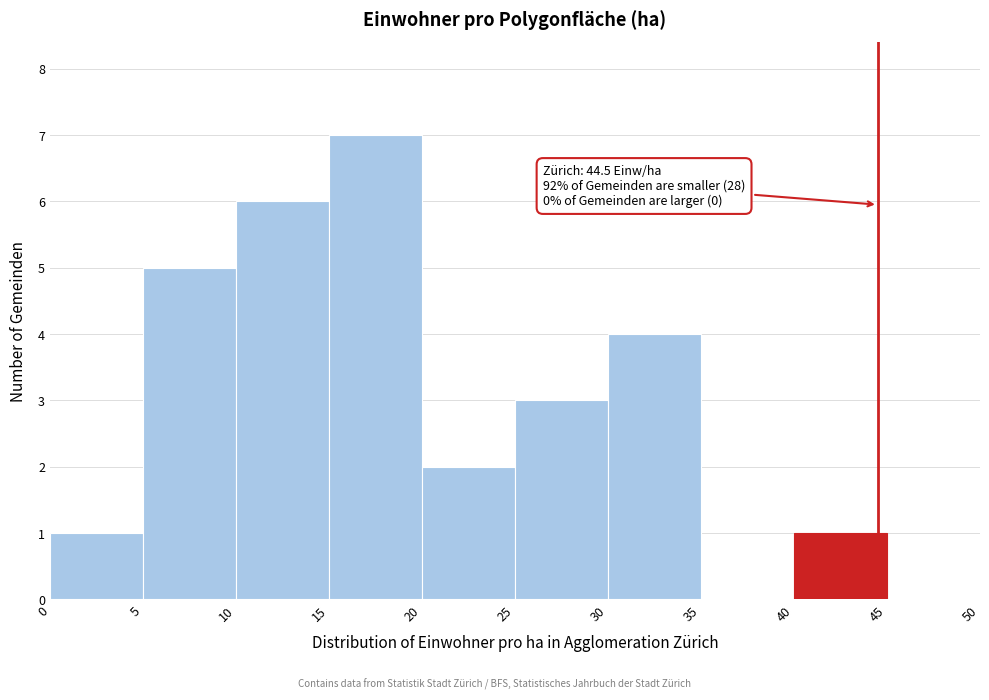

Which range on the x-axis has the tallest bar?

15 to 20